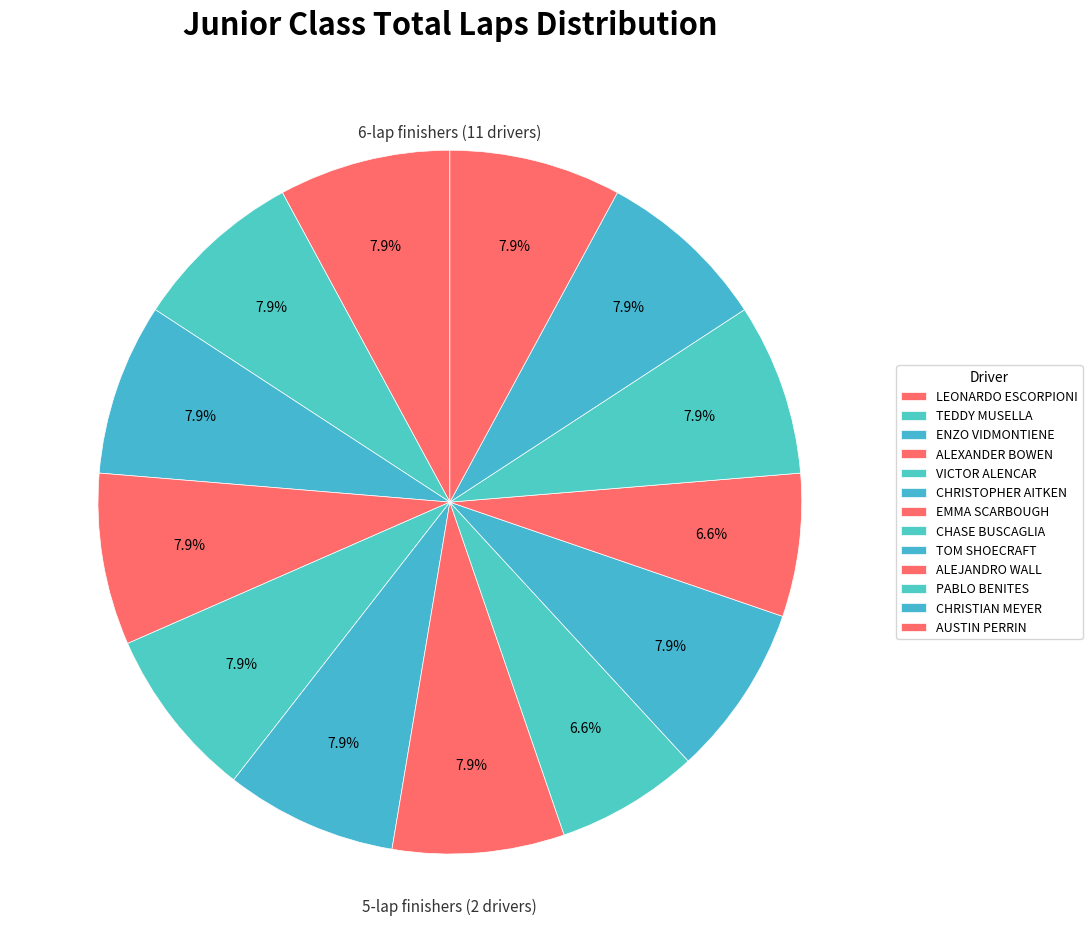

How many segments does this pie chart have?

13